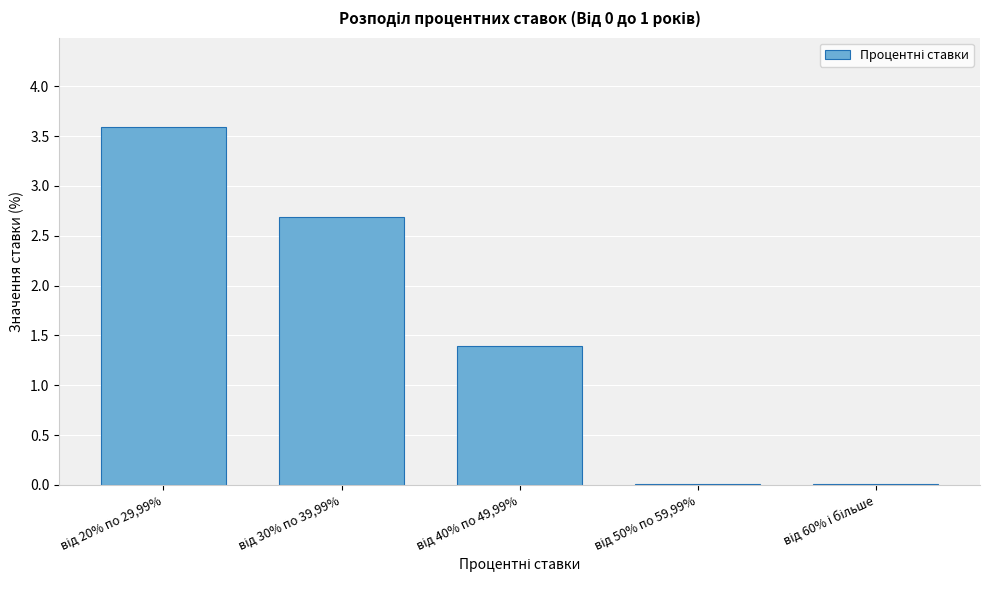

What is the maximum value shown in the chart?

3.6